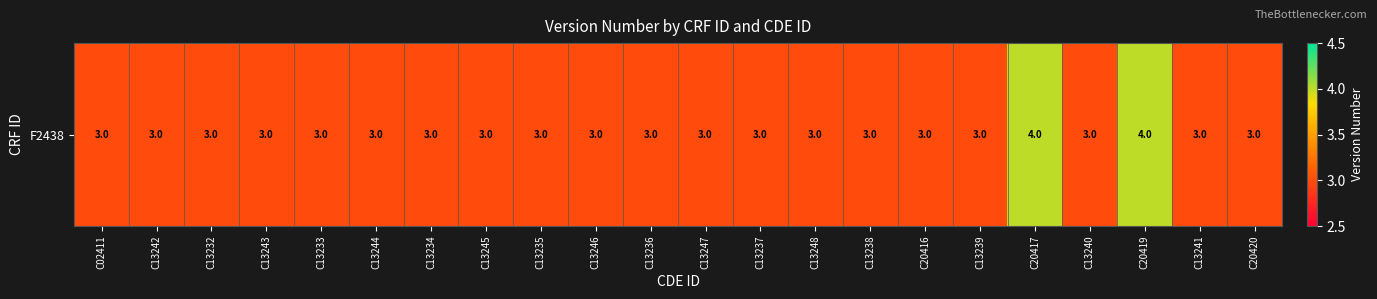

True or false: the data shows 4 at C13234.

False